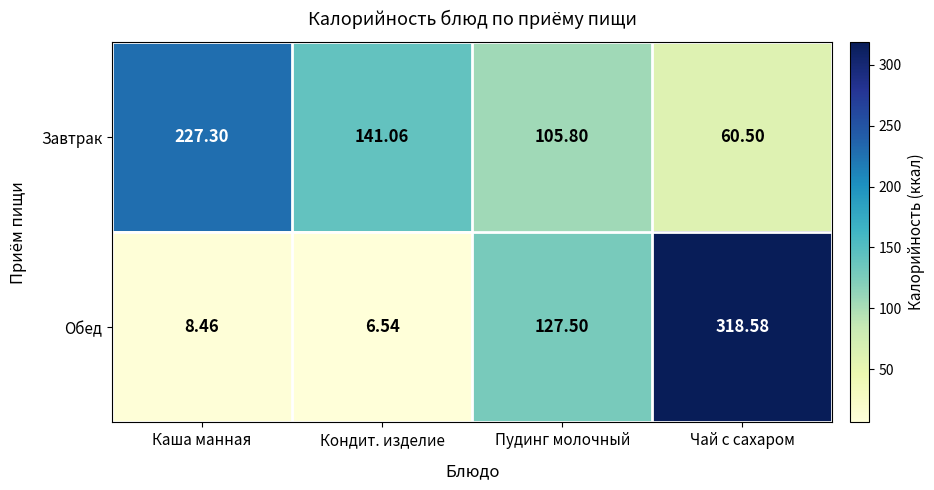

Where does the Обед series first go above 127?

Пудинг молочный